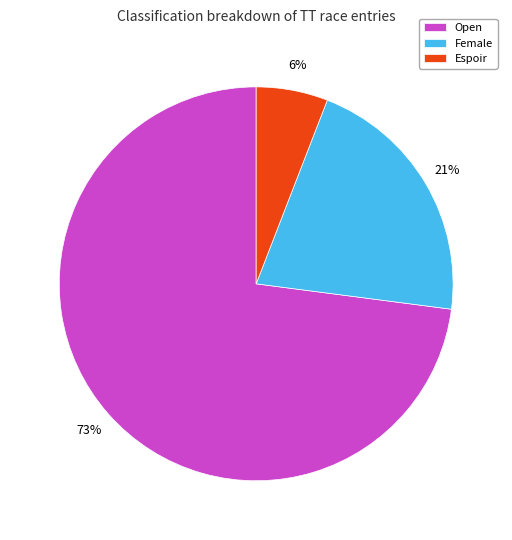

Which has a higher value, Espoir or Open?

Open